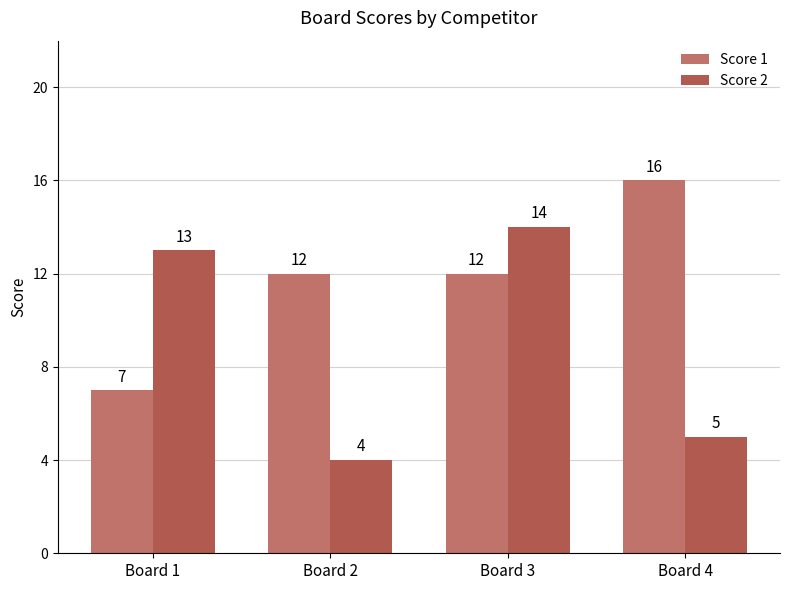

At Board 1, list the series in order from smallest to largest.

Score 1, Score 2